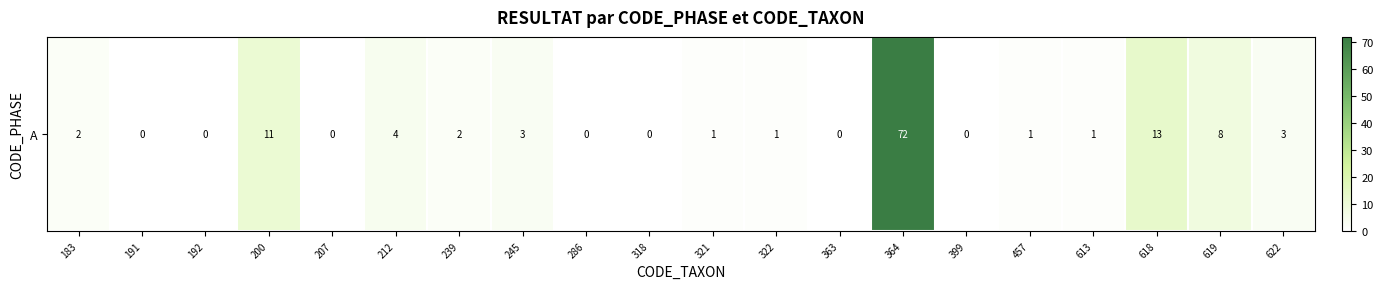

Is it true that the value at 318 is -40?

False